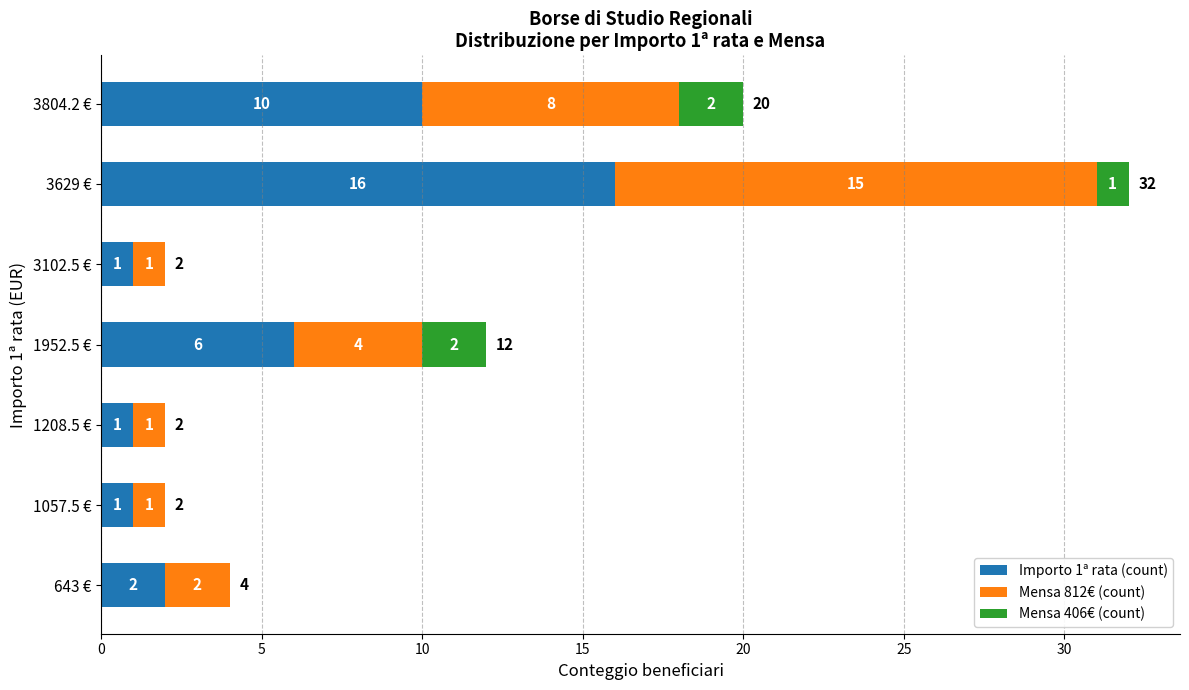

What is the sum of the Importo 1ª rata (count) values at 643 € and 3102.5 €?

3